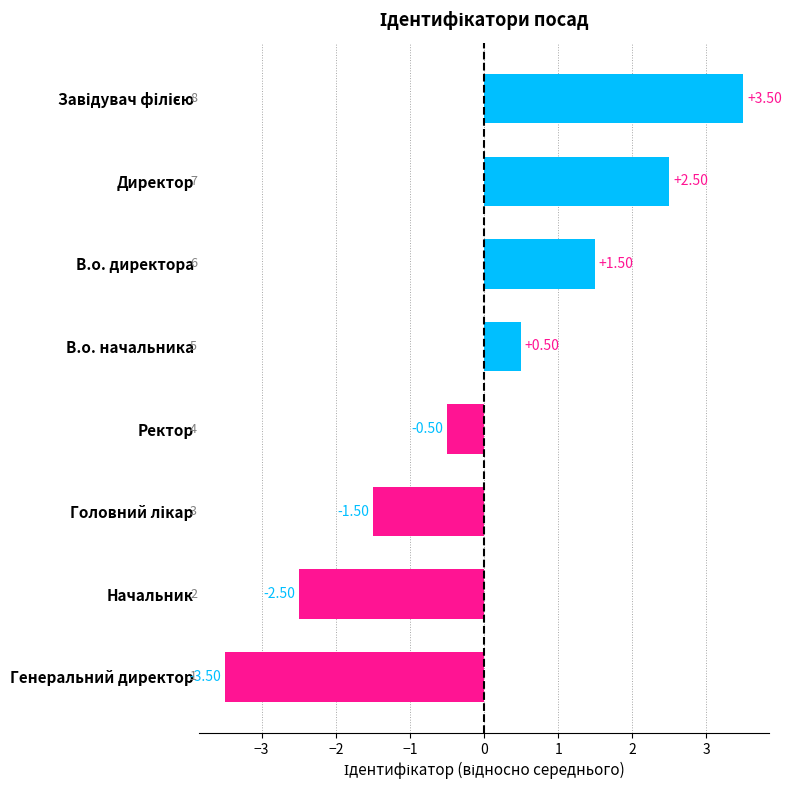

At which category does the chart reach its minimum across all series?

Генеральний директор